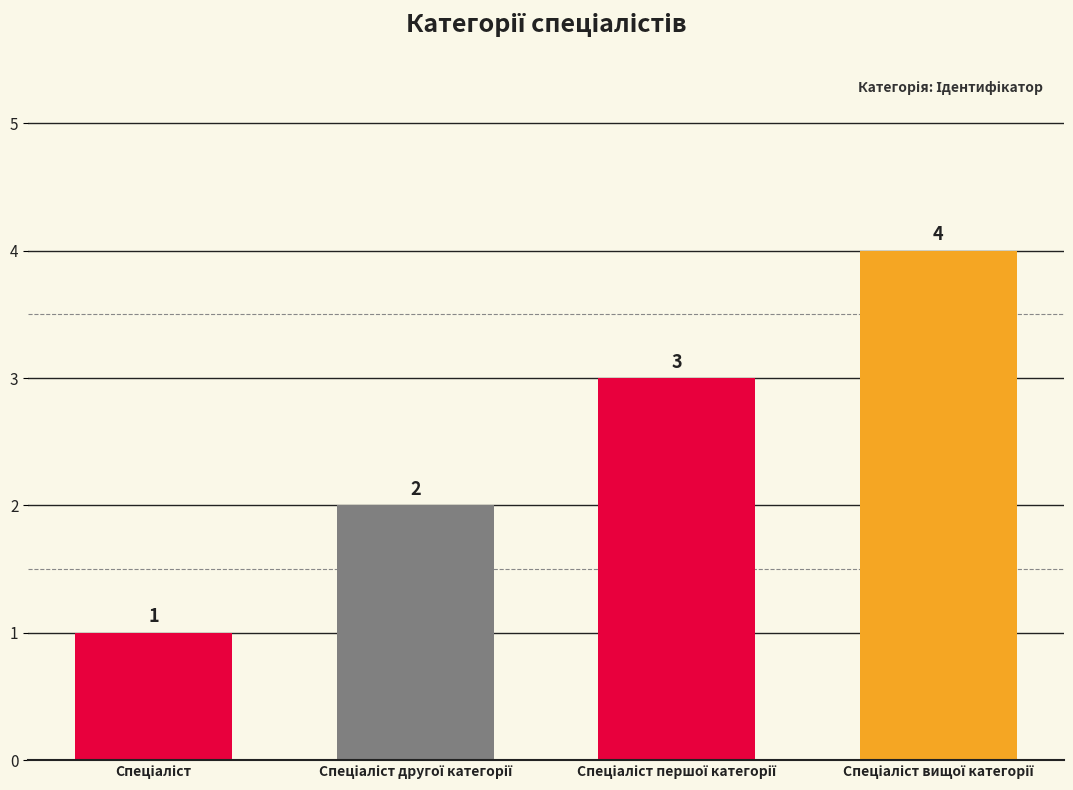

What is the sum of all values?

10